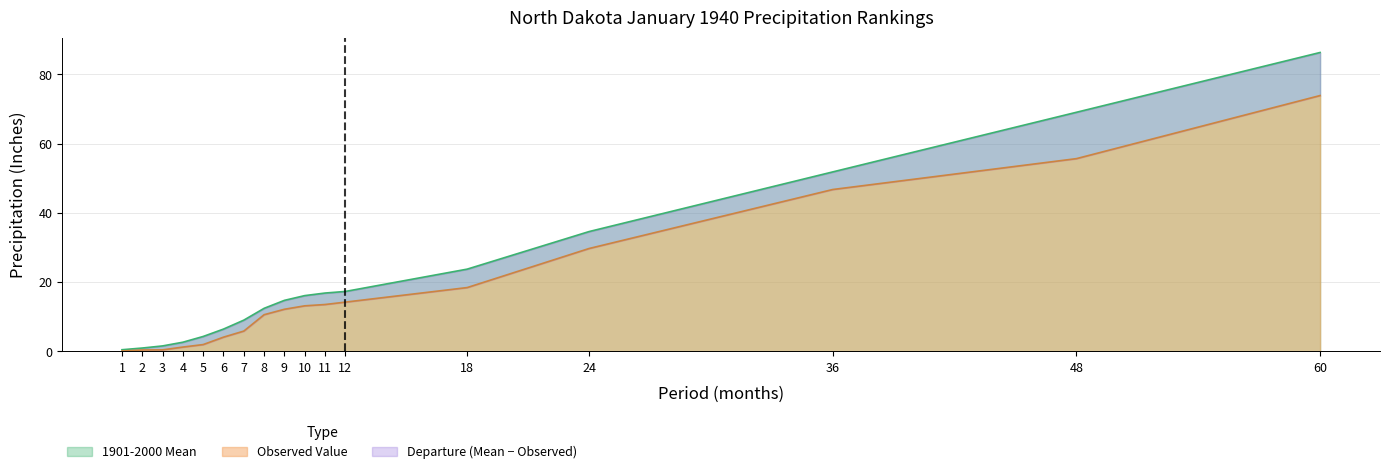

The 1901-2000 Mean series shows 69.0 at 48. True or false?

True